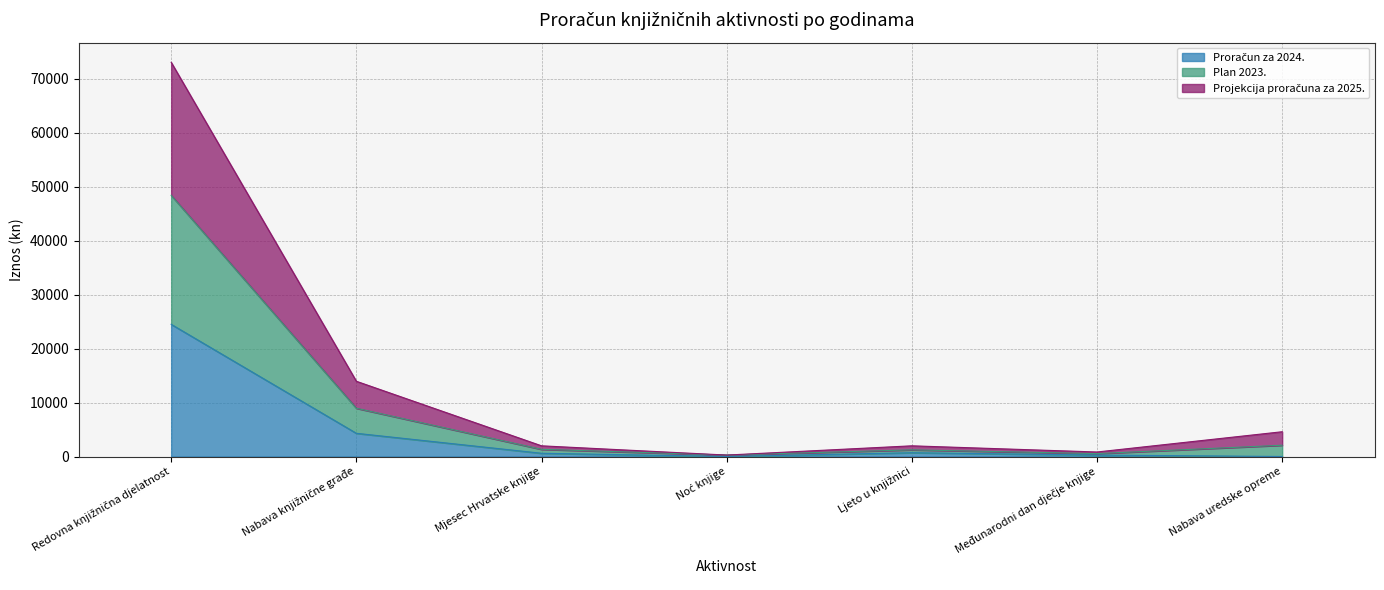

In Proračun za 2024., how many points are higher than both neighbors (excluding endpoints)?

1